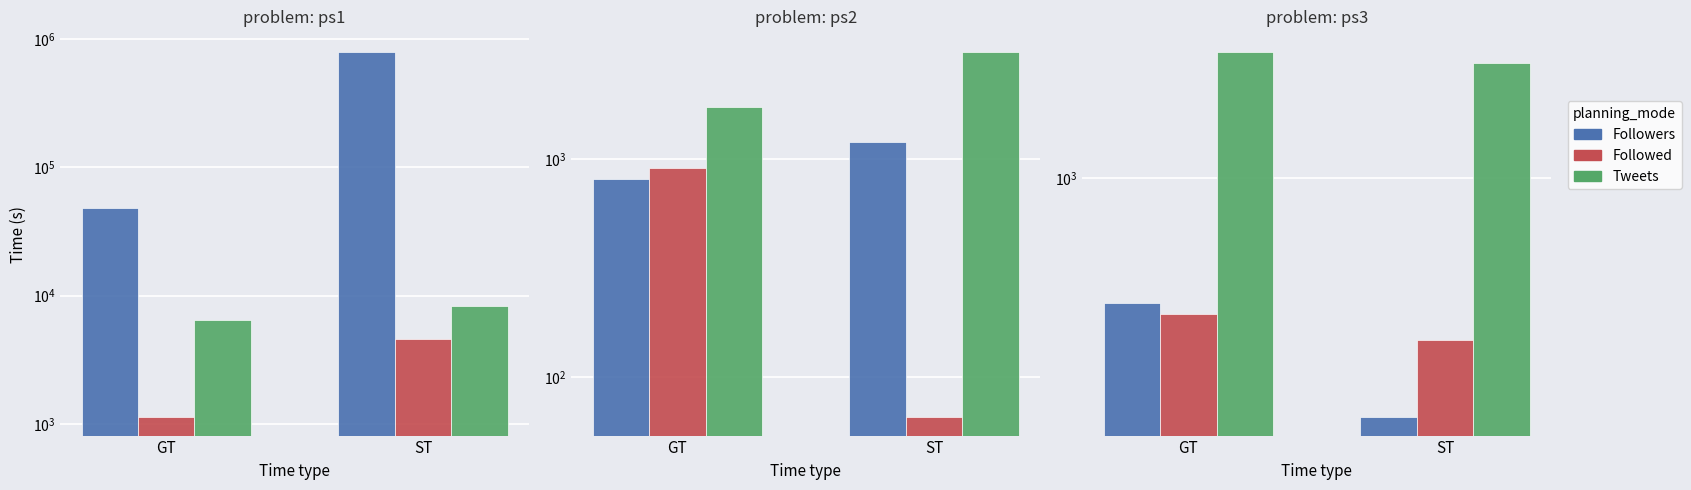

Which series has the largest total across all categories?

Tweets